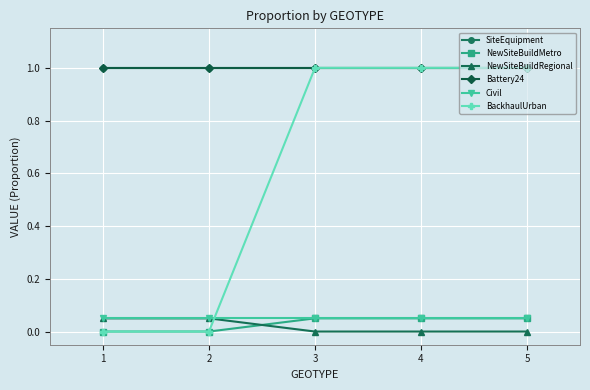

Reading left to right, what are all the values shown in this chart?

SiteEquipment: 1.0	1.0	1.0	1.0	1.0
NewSiteBuildMetro: 0.0	0.0	0.1	0.1	0.1
NewSiteBuildRegional: 0.1	0.1	0.0	0.0	0.0
Battery24: 1.0	1.0	1.0	1.0	1.0
Civil: 0.1	0.1	0.1	0.1	0.1
BackhaulUrban: 0.0	0.0	1.0	1.0	1.0